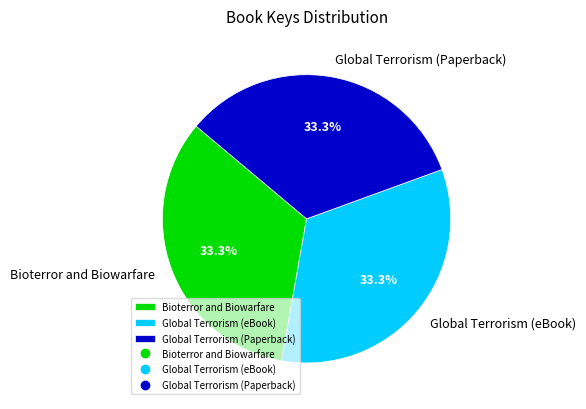

Approximately how many times larger is the value at Global Terrorism (Paperback) compared to Bioterror and Biowarfare?

1.0